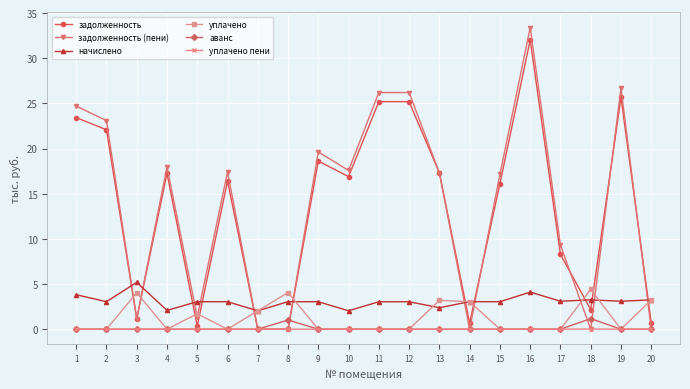

At which category does начислено reach its first local valley?

2